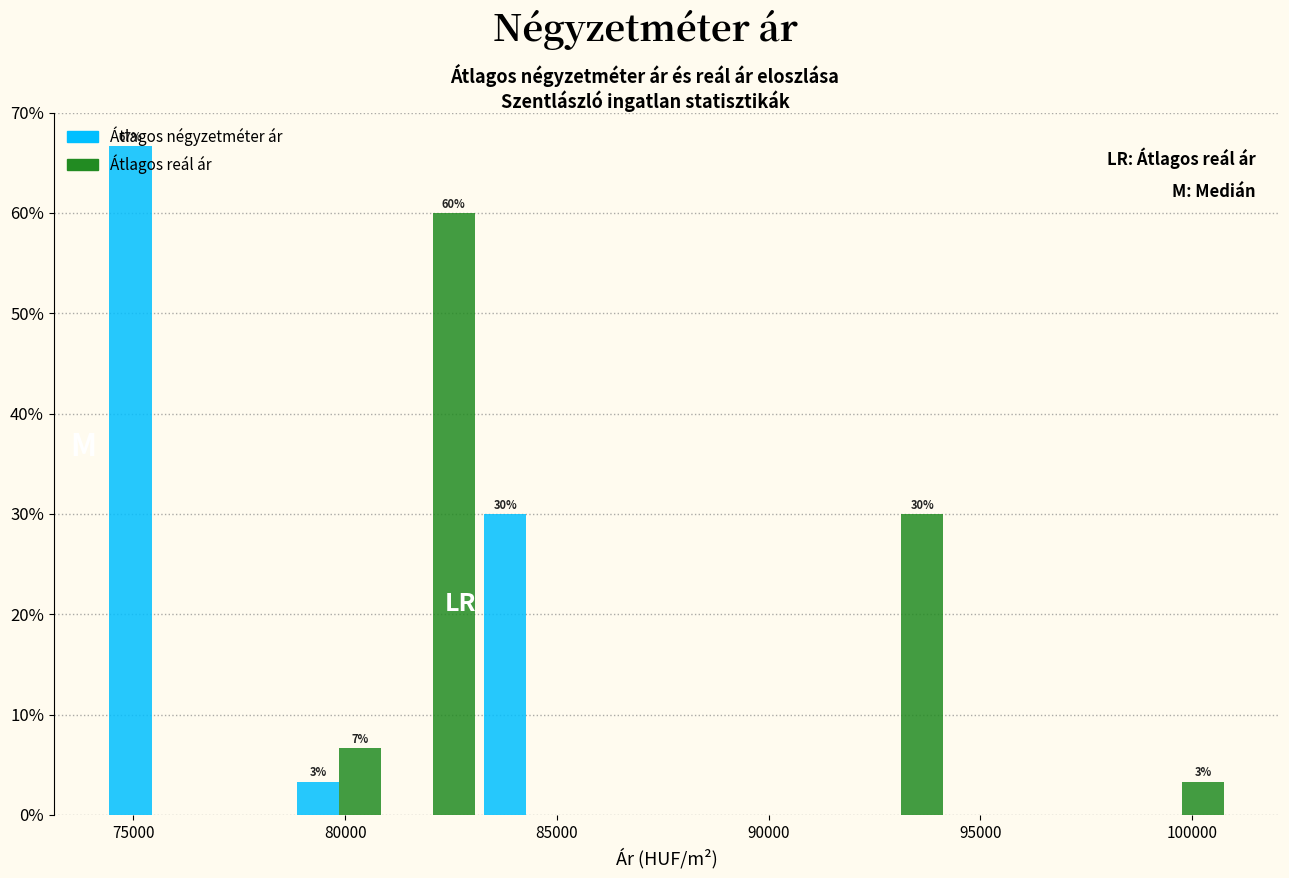

In the Átlagos reál ár series, which range on the x-axis has the tallest bar?

81000 to 83000